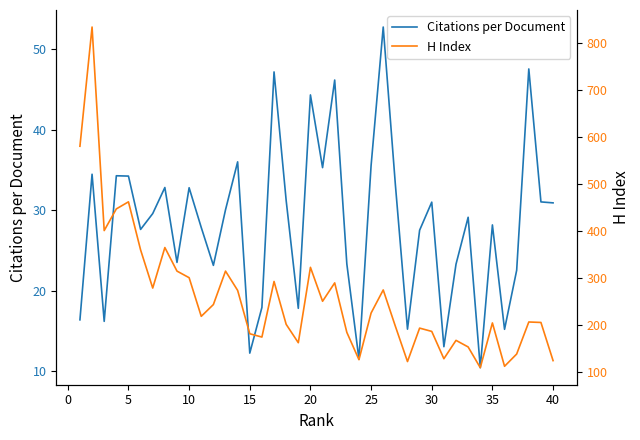

In Citations per Document, how many points are lower than both neighbors (excluding endpoints)?

12